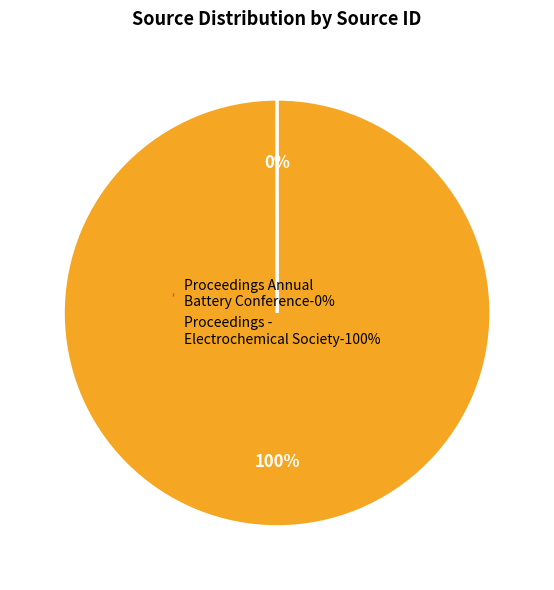

To the nearest percent, what is the average slice percentage?

50%